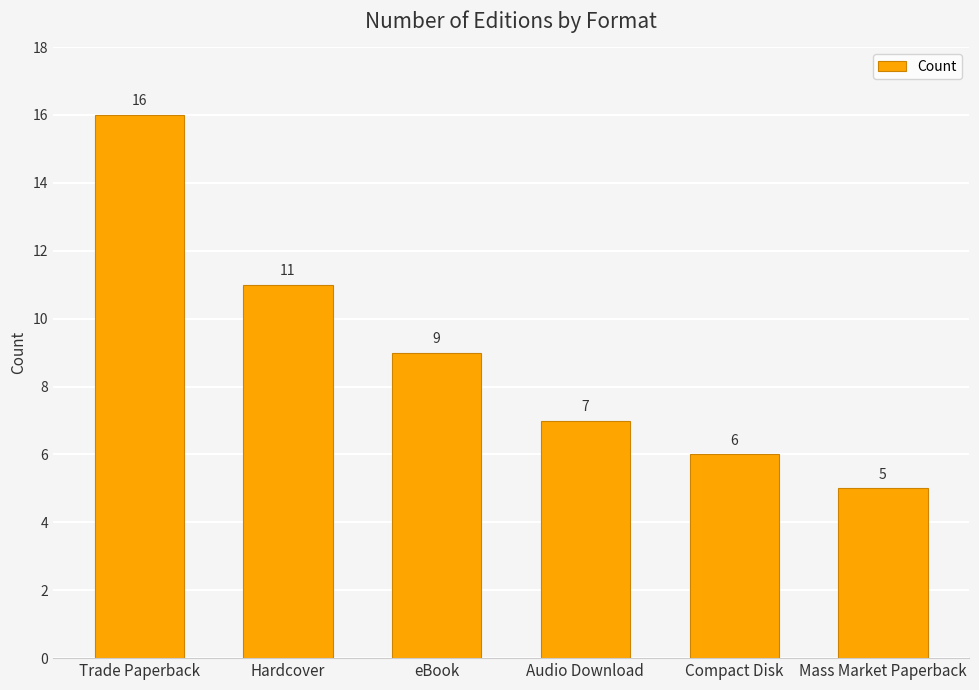

The chart shows a value of 2 at Compact Disk. True or false?

False